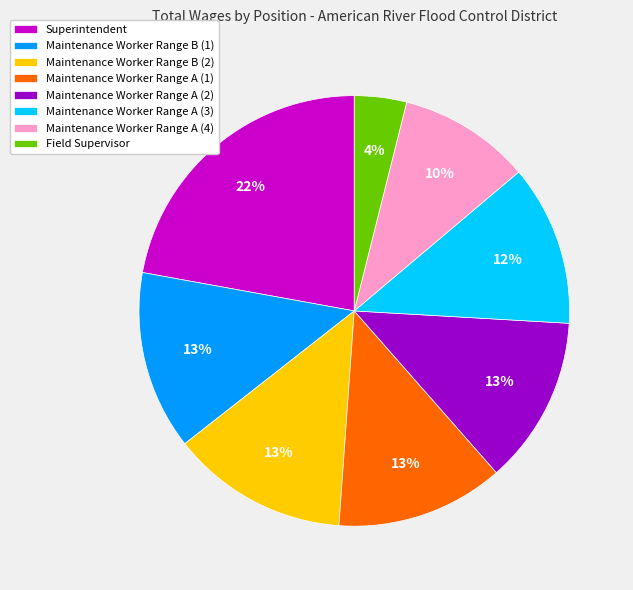

Is it true that Superintendent is 13% of the pie?

False